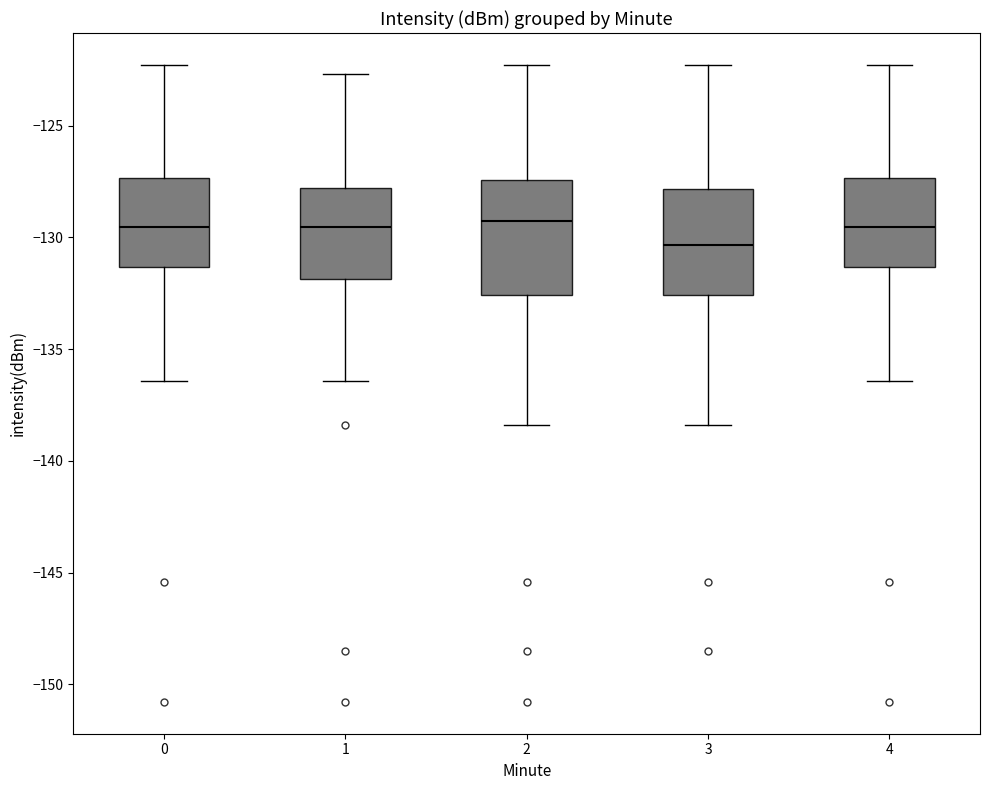

Reading left to right, transcribe this box plot: for each box, give where its median line is, the range the box spans, and where its two whiskers end, as read against the y-axis. The values are not printed on the chart, so give them approximately, as read against the axis.

0: median -129.5, box -131.5 to -127.5, whiskers -136.5 to -122.5
1: median -129.5, box -132.0 to -128.0, whiskers -136.5 to -122.5
2: median -129.5, box -132.5 to -127.5, whiskers -138.5 to -122.5
3: median -130.5, box -132.5 to -128.0, whiskers -138.5 to -122.5
4: median -129.5, box -131.5 to -127.5, whiskers -136.5 to -122.5